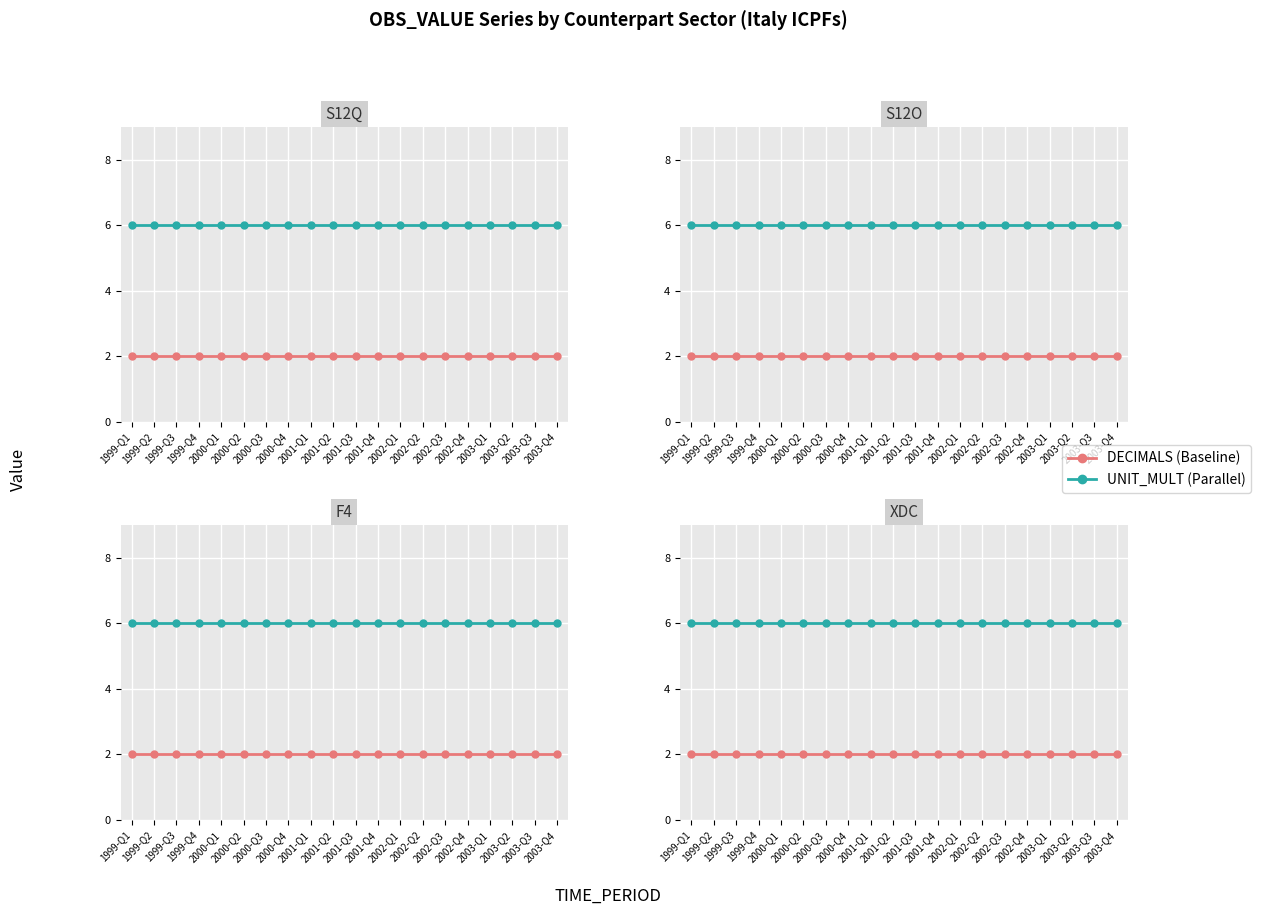

True or false: UNIT_MULT (Parallel) has more than 1 interior local peaks.

False